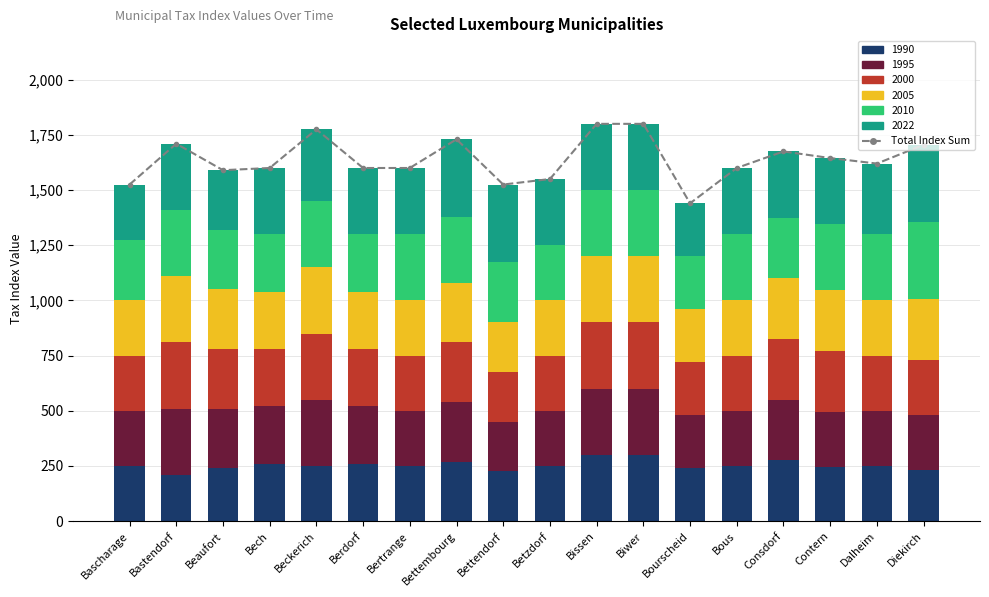

List the labels in order of value, largest first.

Bissen, Biwer, Beckerich, Bettembourg, Bastendorf, Diekirch, Consdorf, Contern, Dalheim, Bech, Berdorf, Bertrange, Bous, Beaufort, Betzdorf, Bascharage, Bettendorf, Bourscheid